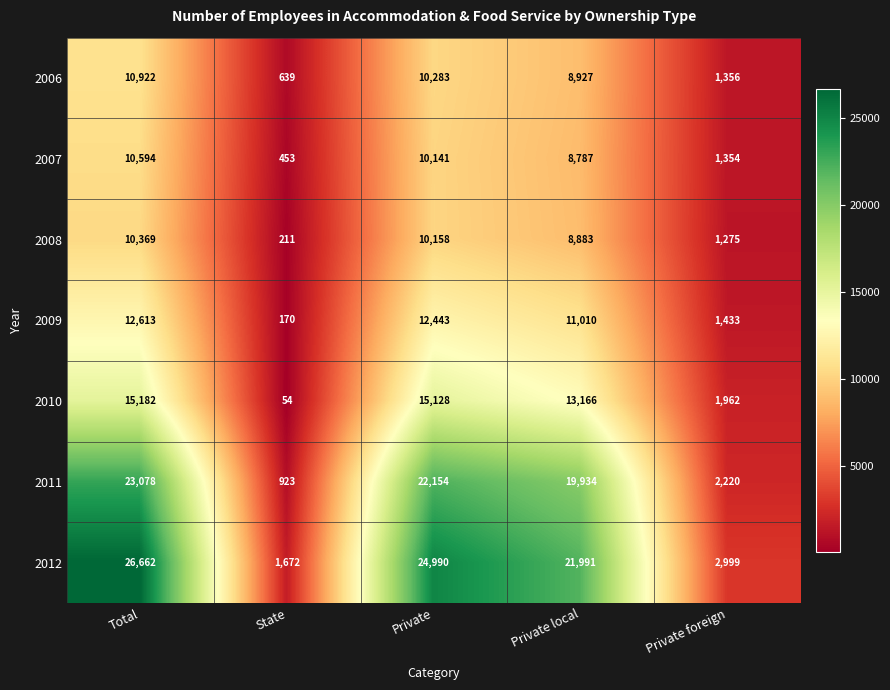

Which series changed the most between Private and Private local?

2012